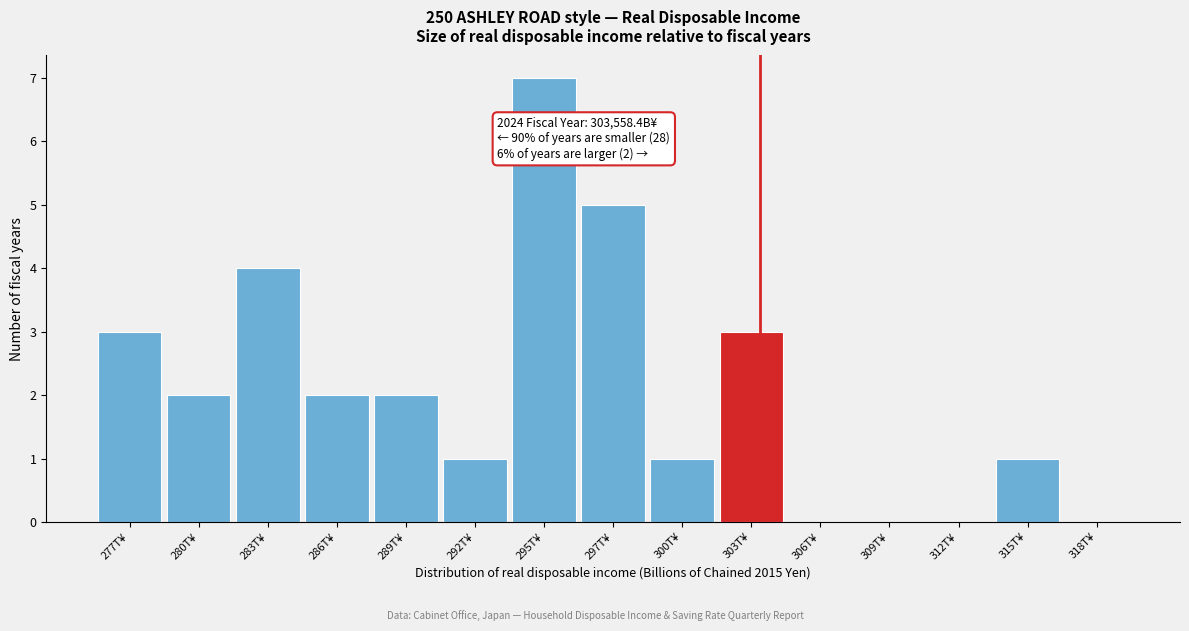

Reading left to right, extract all data points from this chart.

277T¥=3	280T¥=2	283T¥=4	286T¥=2	289T¥=2	292T¥=1	295T¥=7	297T¥=5	300T¥=1	303T¥=3	306T¥=0	309T¥=0	312T¥=0	315T¥=1	318T¥=0